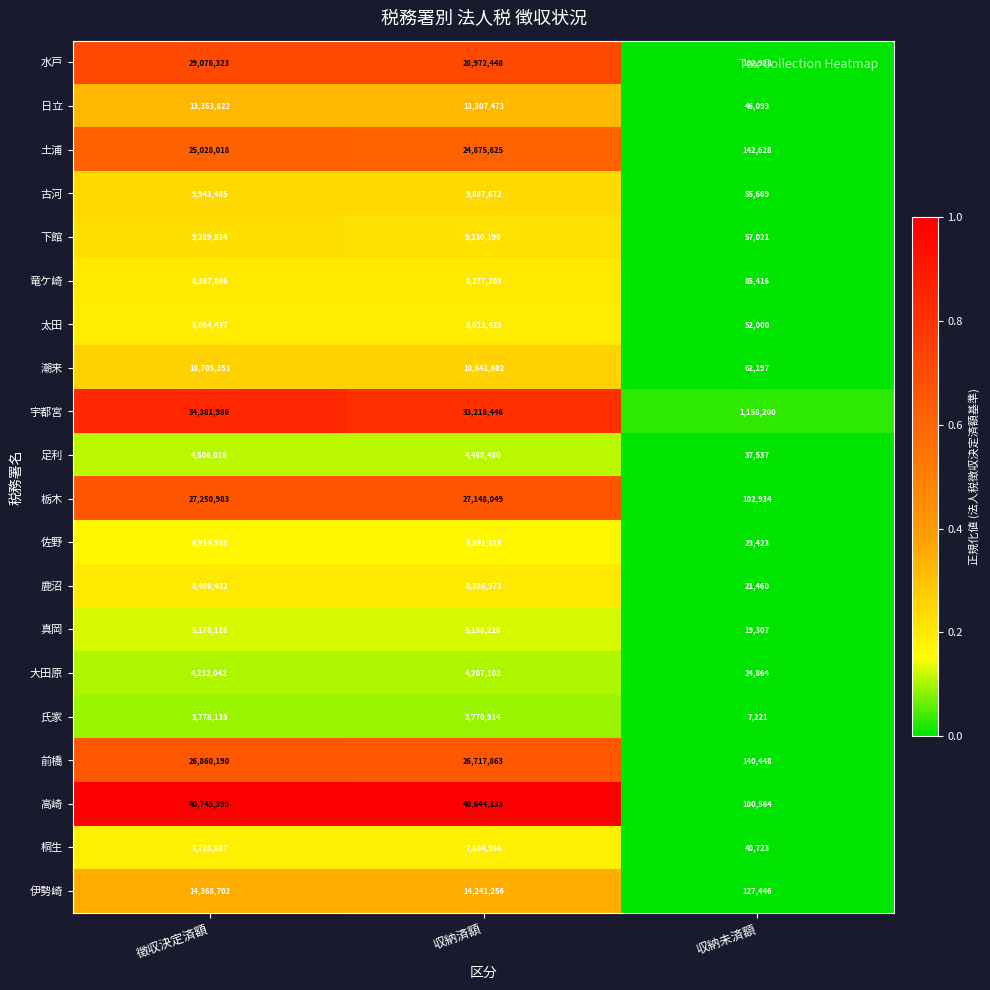

At which label is 太田 closest to 4058218?

収納済額